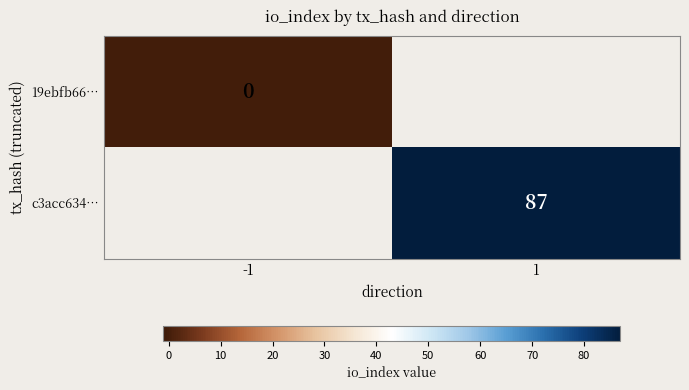

The value of c3acc634… at 1 is 22. True or false?

False